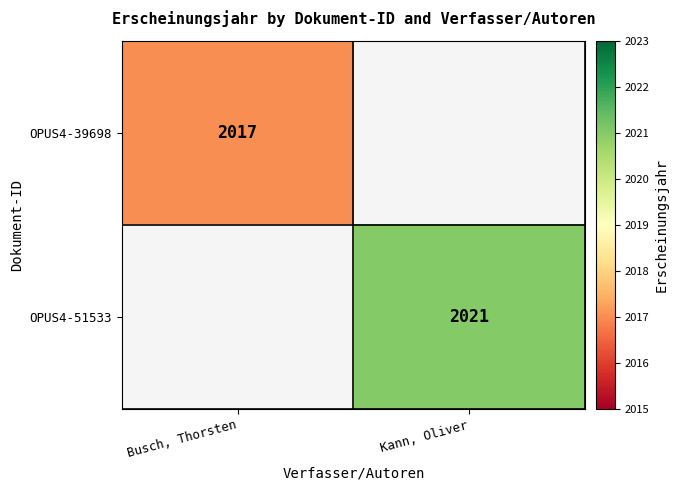

Is the value of OPUS4-51533 at Kann, Oliver greater than the value of OPUS4-39698 at Busch, Thorsten?

Yes